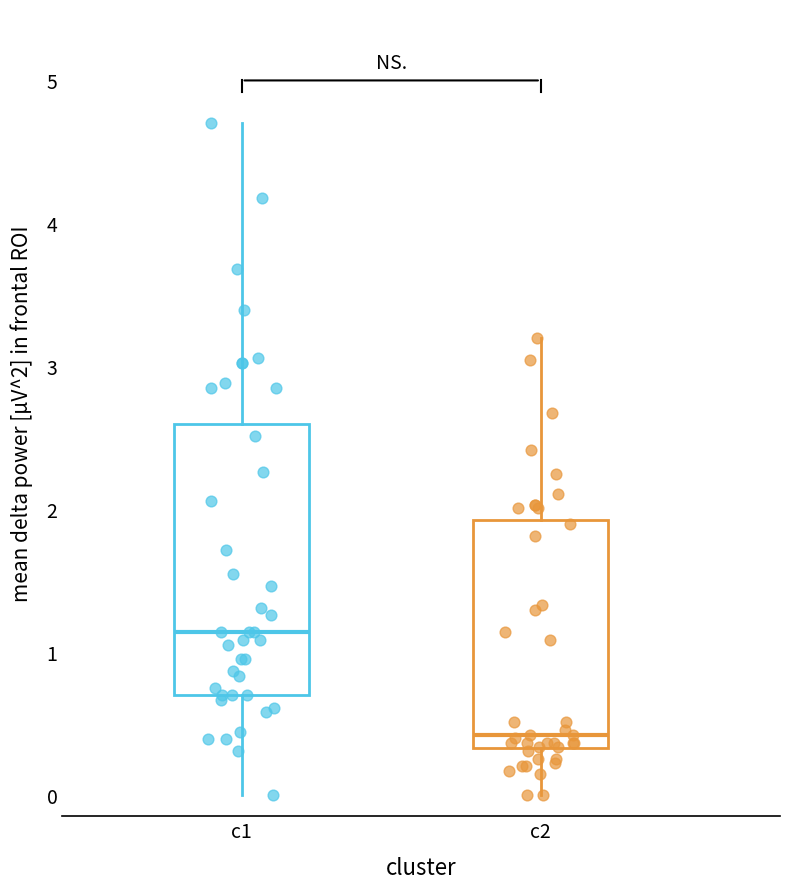

Comparing the boxes themselves (not the whiskers), which one is the tallest?

c1